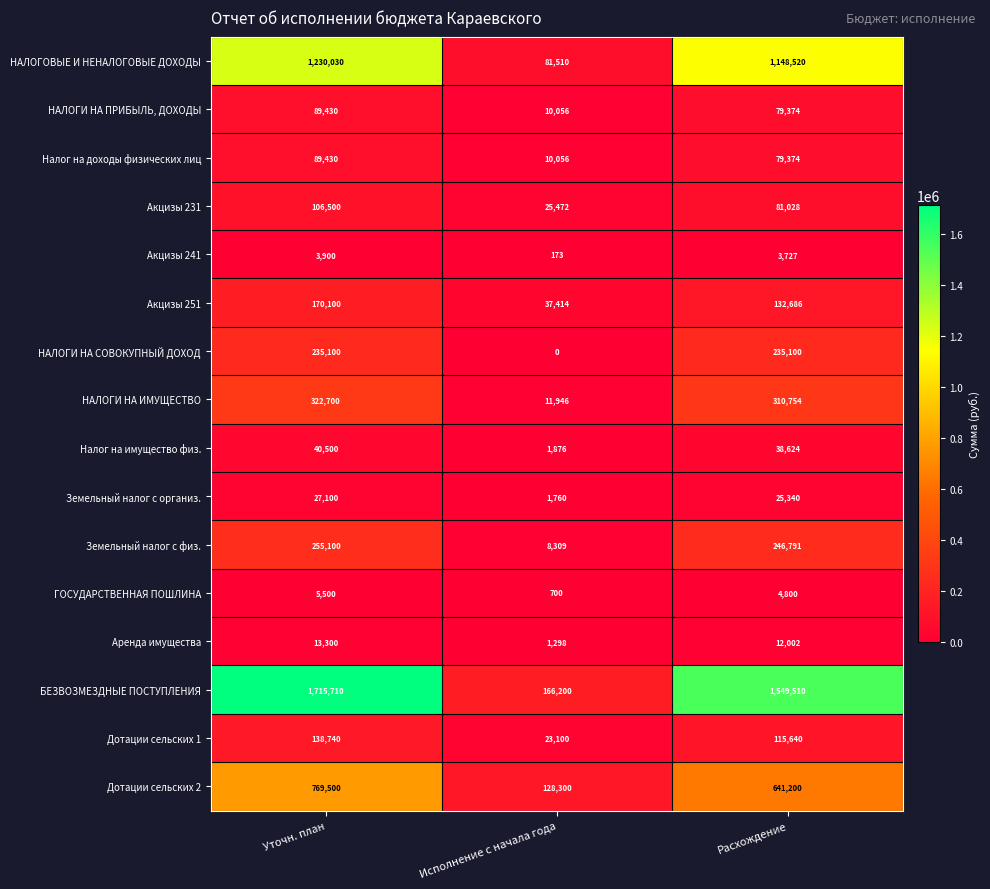

Which category has the lowest value across all series?

Исполнение с начала года